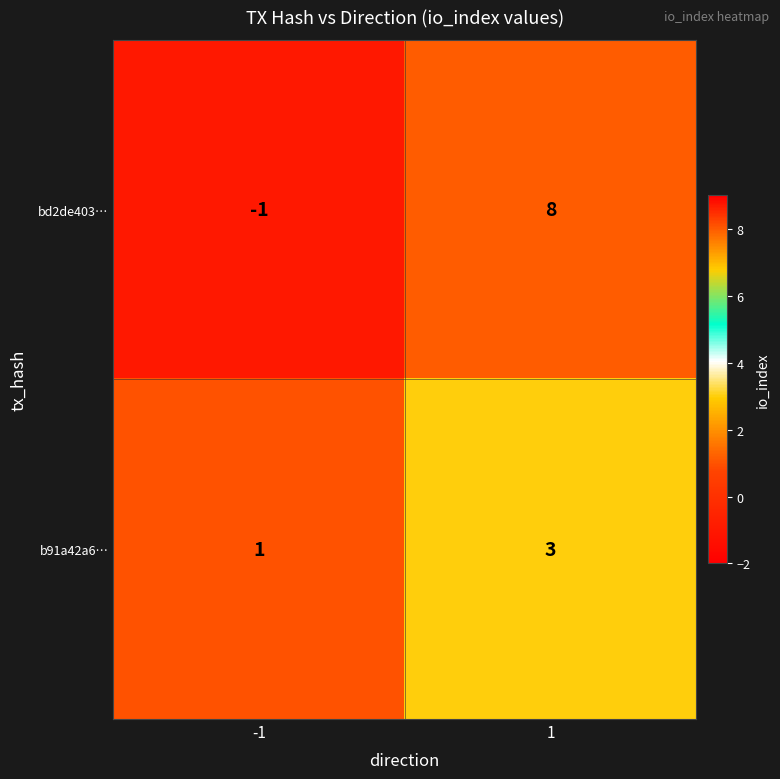

What is the highest value of the bd2de403… series?

8